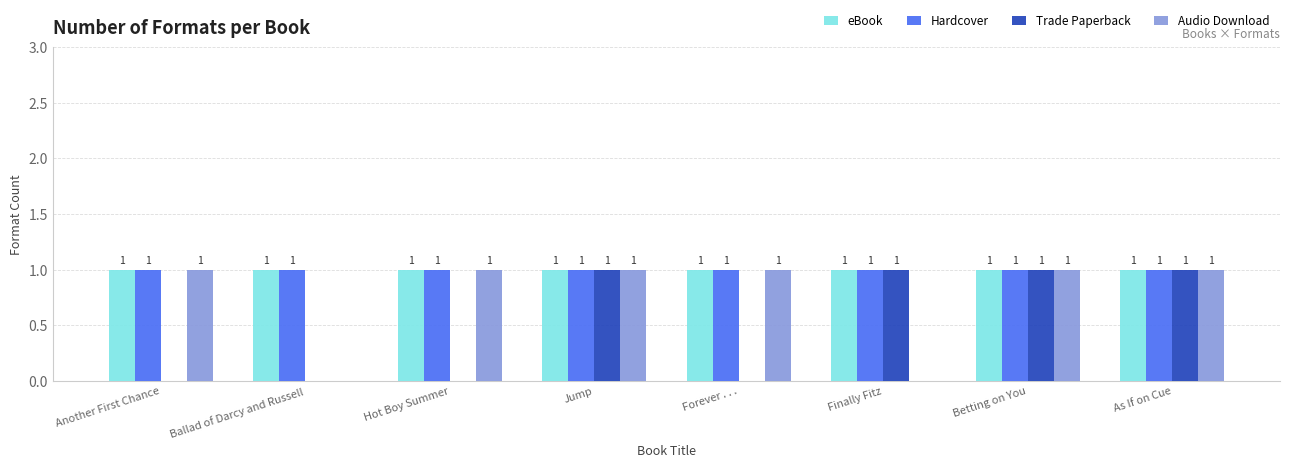

What is the highest value of the Trade Paperback series?

1